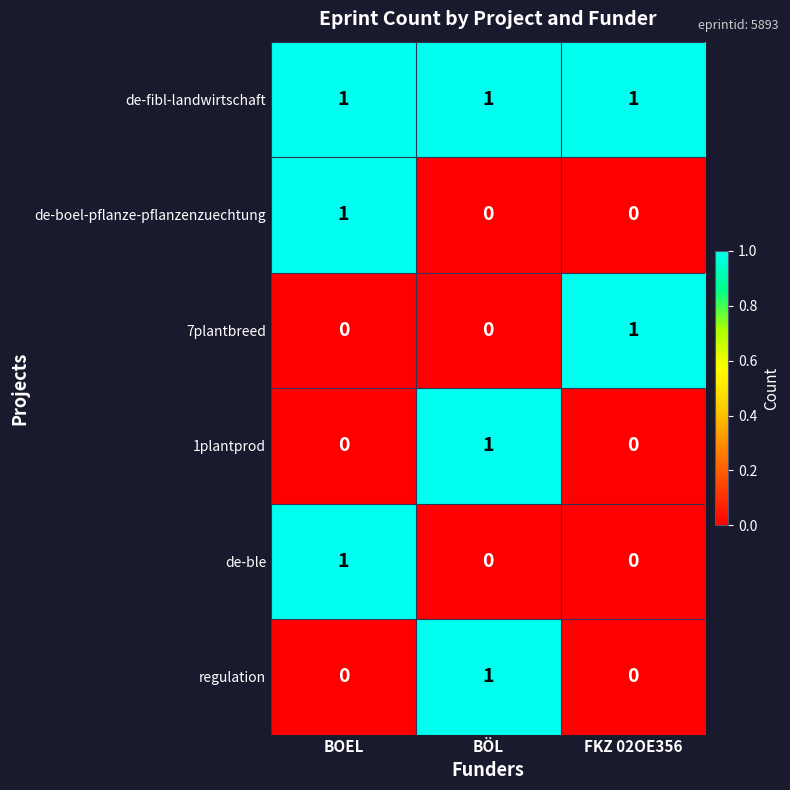

Count the number of data series in this chart.

6